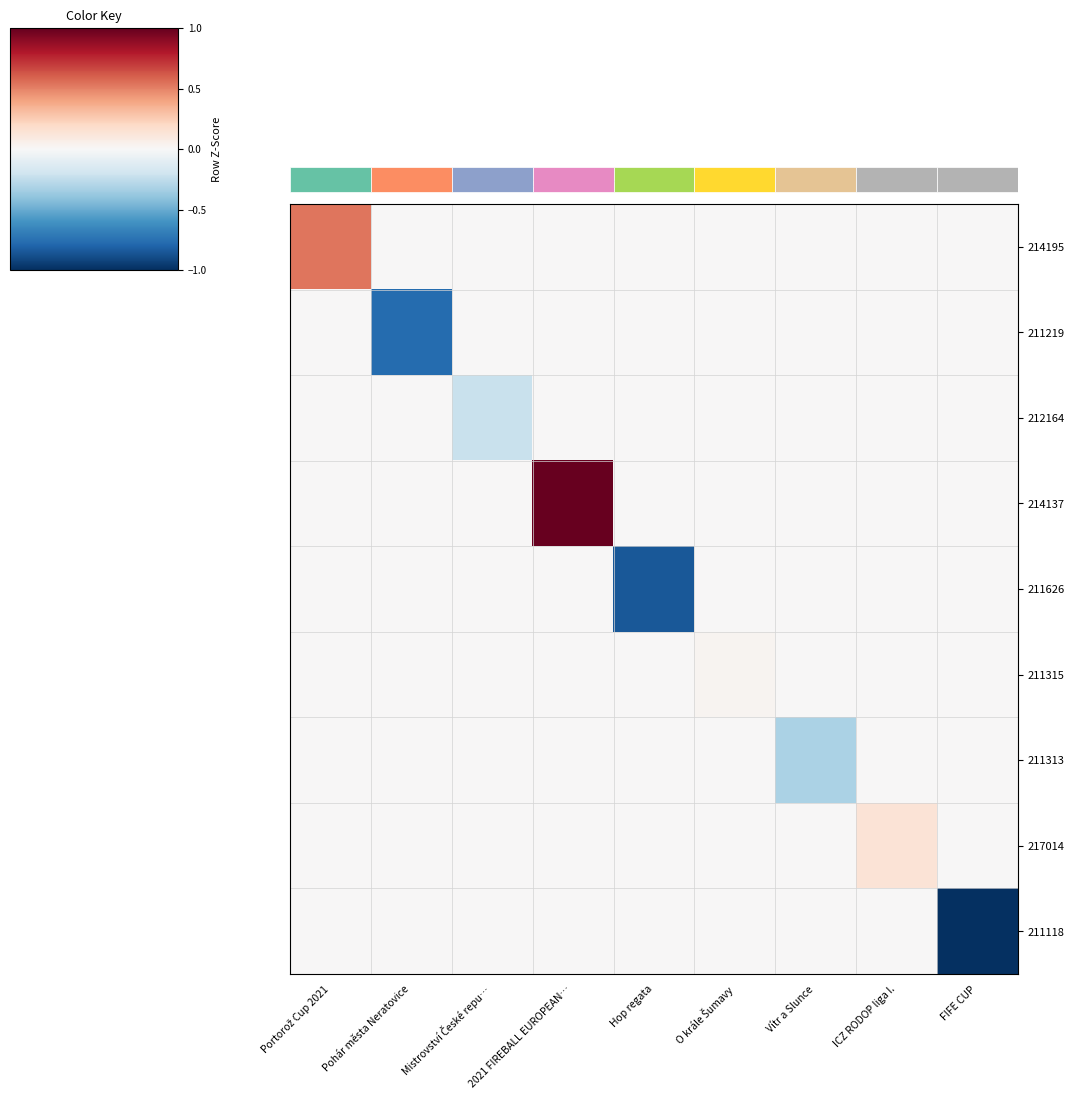

True or false: 214137 has a value of 1.2 at O krále Šumavy.

False